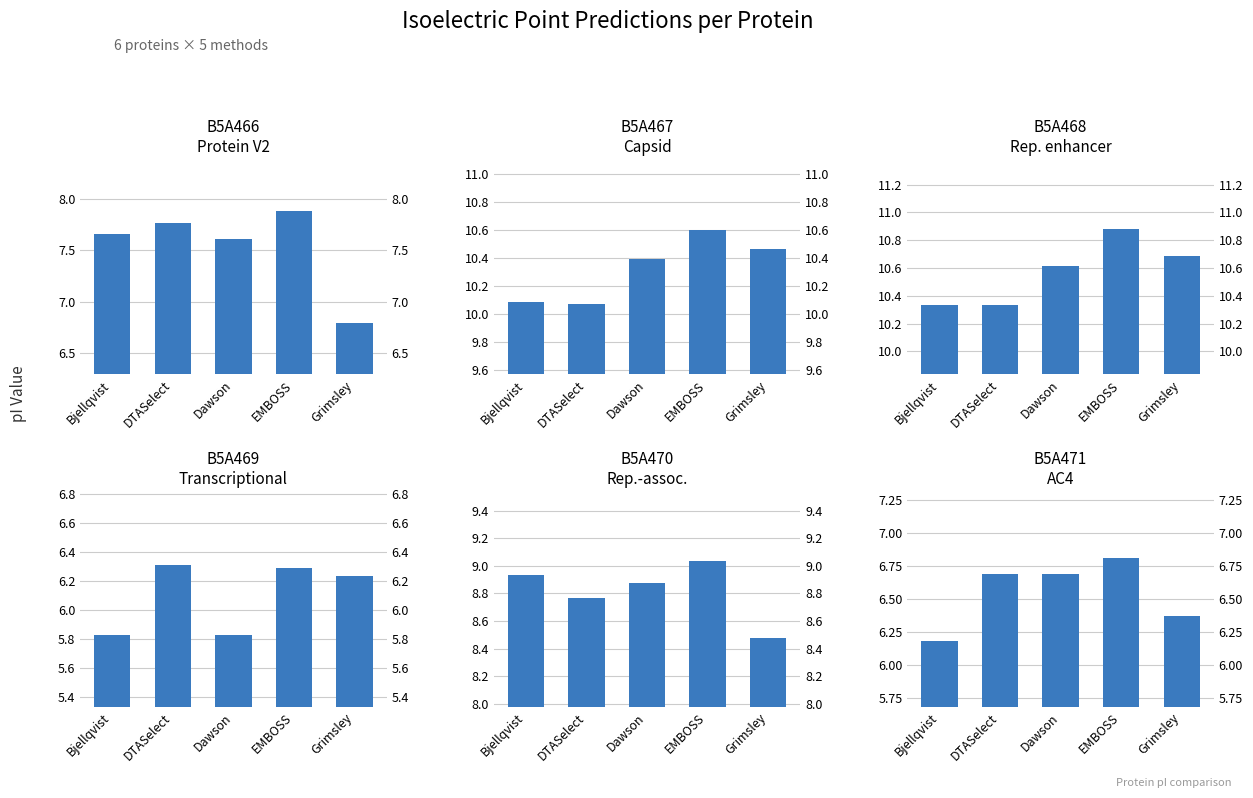

What is the approximate value of B5A470 Rep.-assoc. at Bjellqvist?

8.9